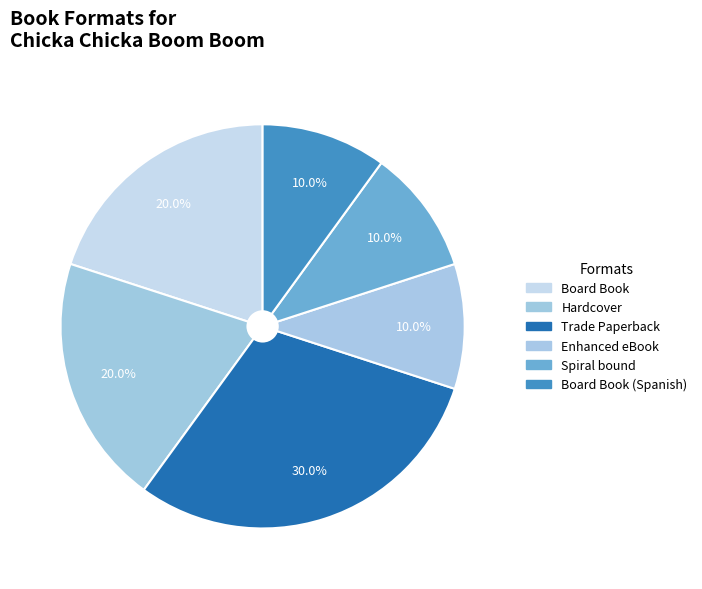

Is there a majority slice in this chart?

No